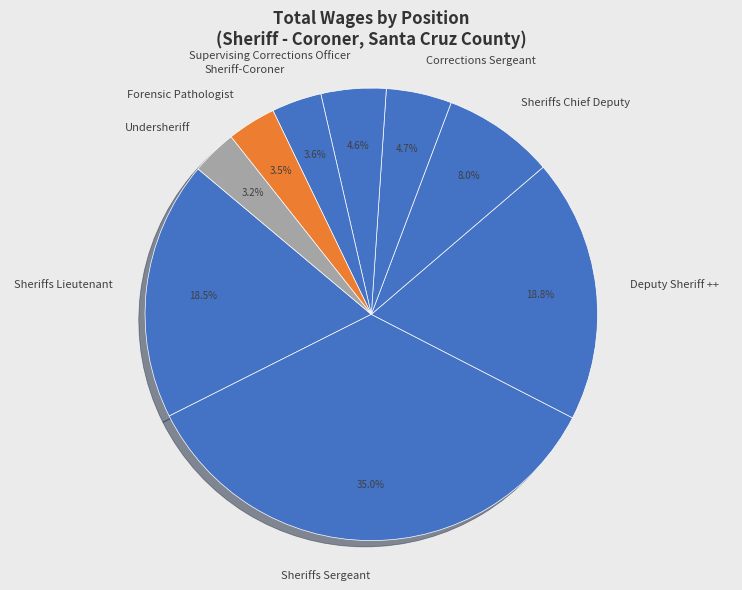

How much of the chart is everything except Supervising Corrections Officer?

95.4%